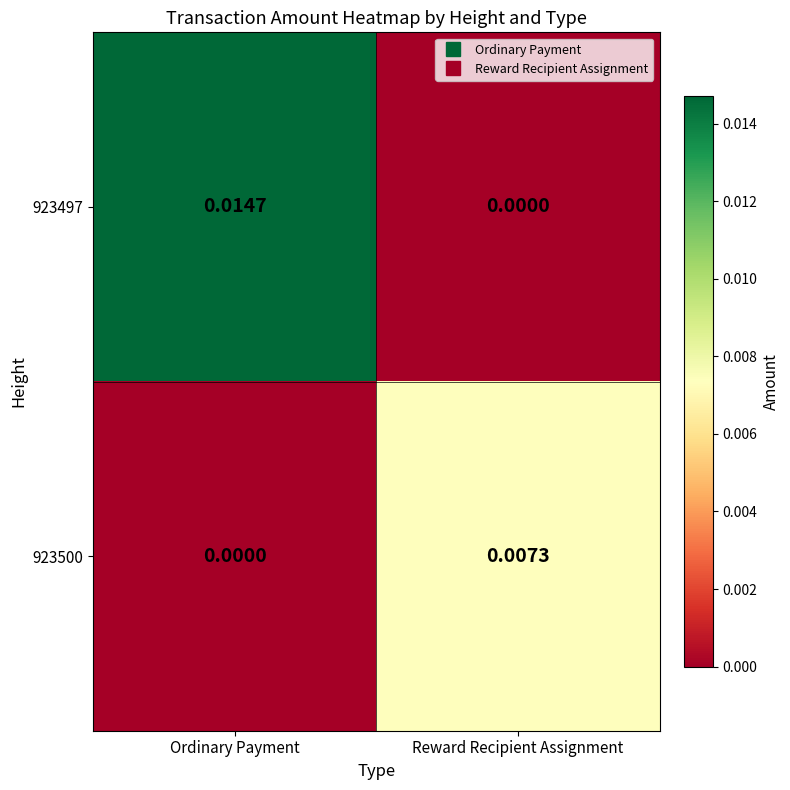

At which category is the sum across all series the highest?

Ordinary Payment